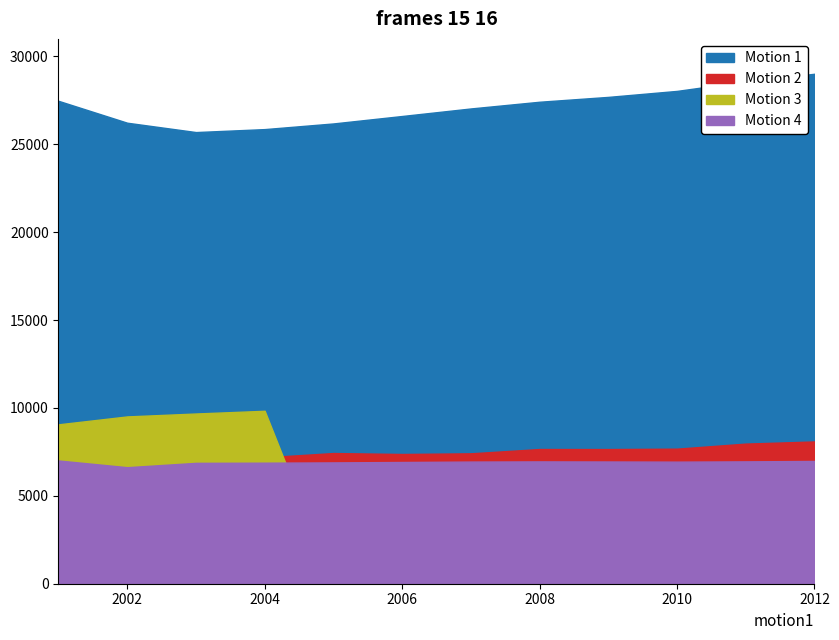

The Central/Eastern Europe Production series shows 9118 at 2010. True or false?

False